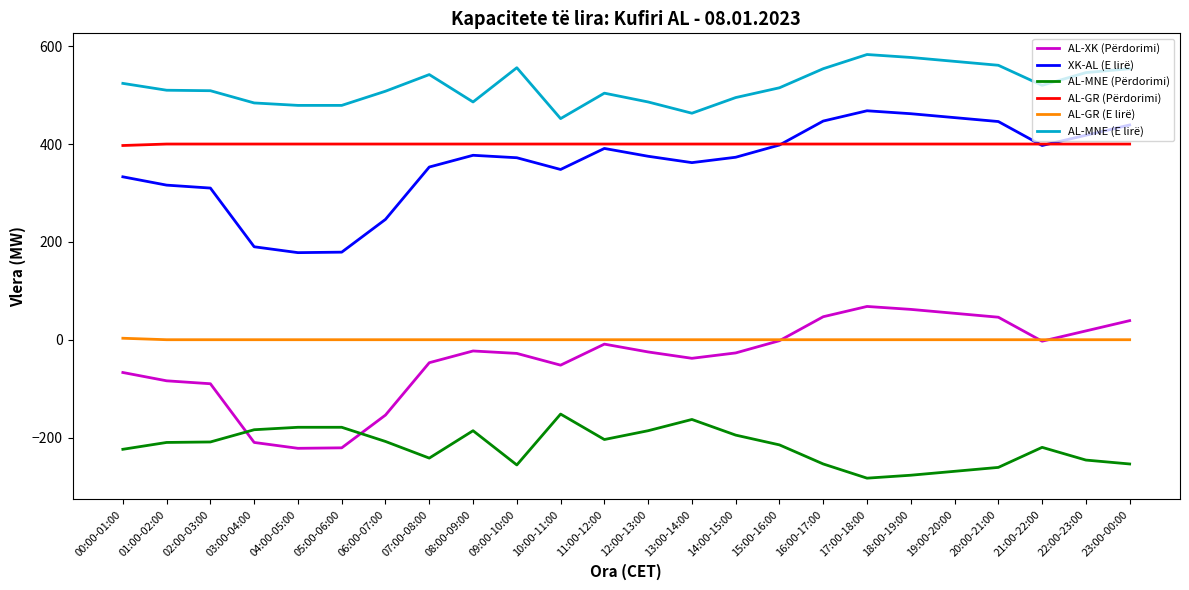

True or false: AL-GR (E lirë) and AL-MNE (E lirë) intersect in this chart.

False